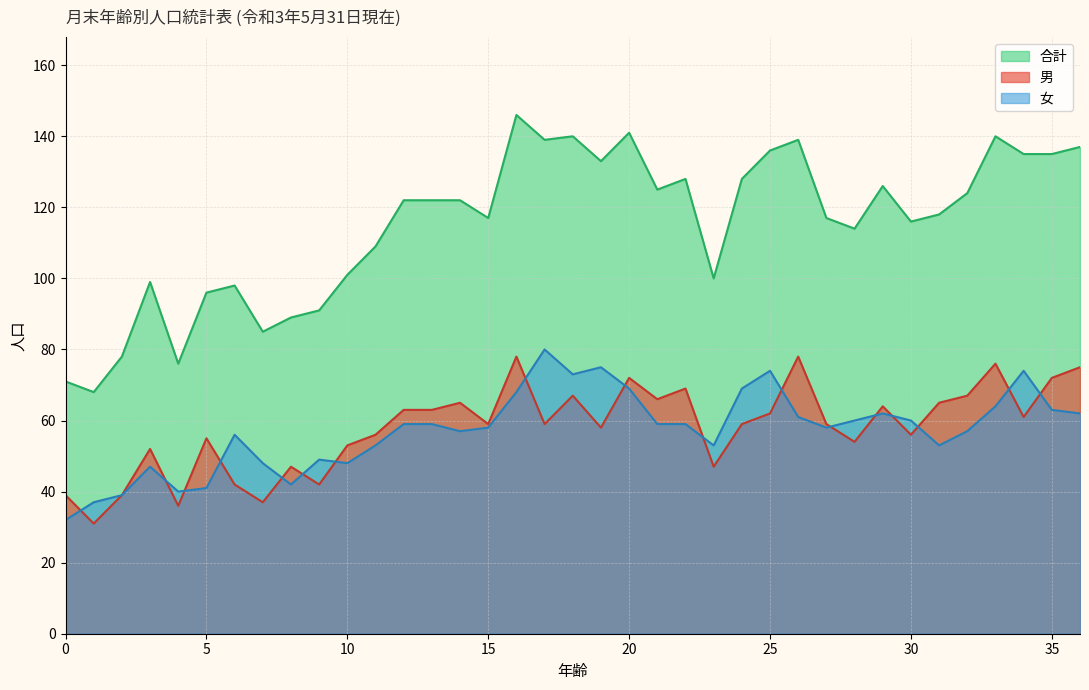

What is the difference between the highest and lowest values at 13?

63